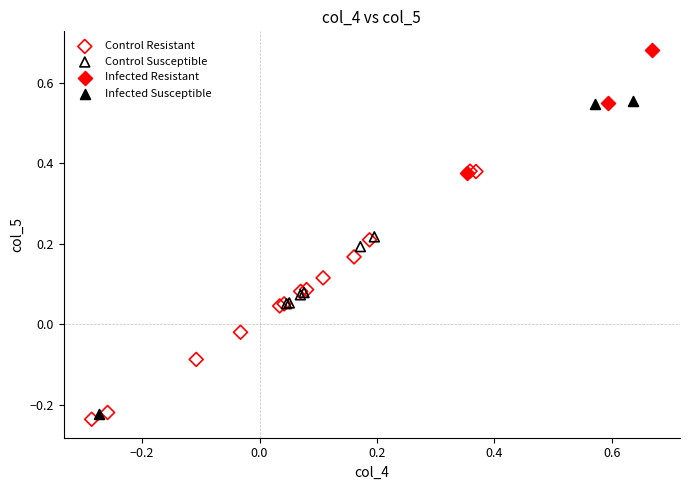

Which series contains the highest Y value?

Infected Resistant